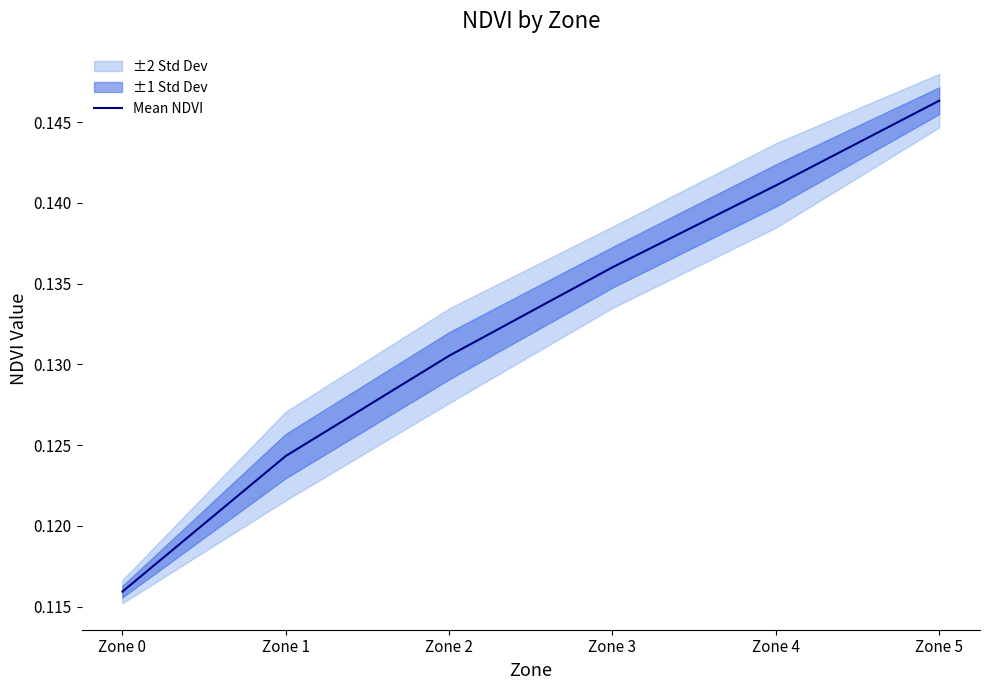

True or false: the data shows 0.1 at Zone 3.

True